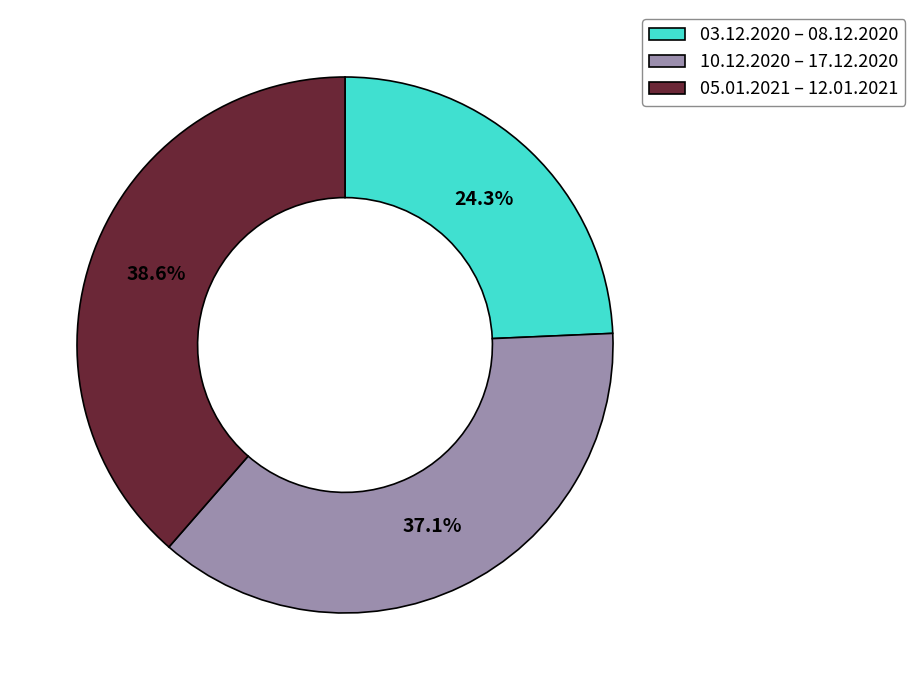

What is the ratio of the value at 10.12.2020 – 17.12.2020 to the value at 05.01.2021 – 12.01.2021?

1.0